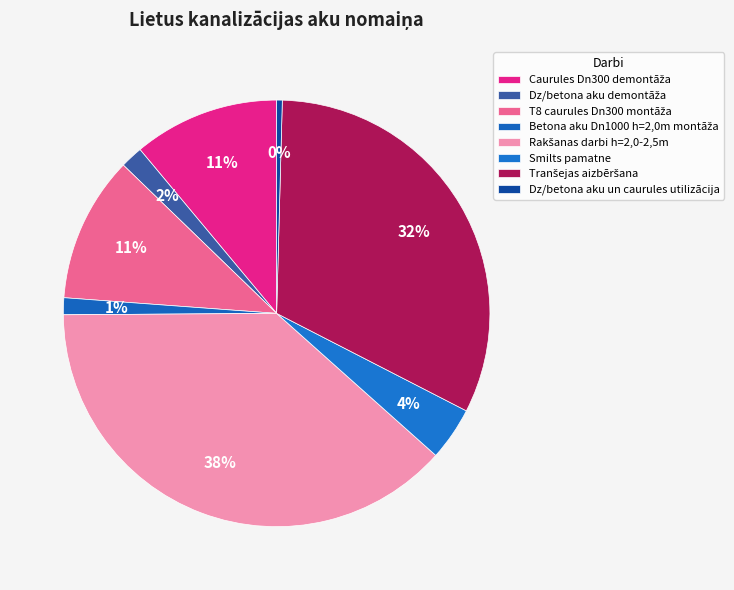

Rank the categories by value from lowest to highest.

Dz/betona aku un caurules utilizācija, Betona aku Dn1000 h=2,0m montāža, Dz/betona aku demontāža, Smilts pamatne, Caurules Dn300 demontāža, T8 caurules Dn300 montāža, Tranšejas aizbēršana, Rakšanas darbi h=2,0-2,5m